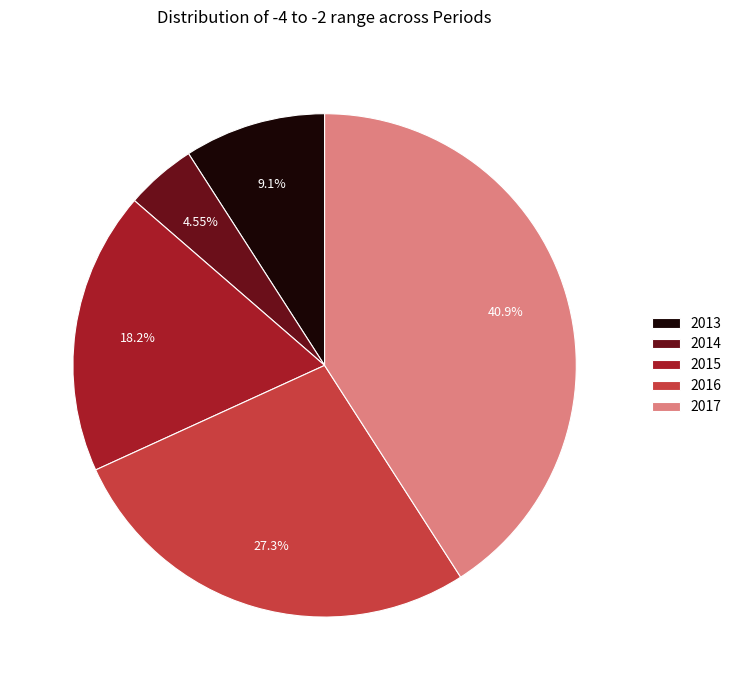

Count the number of slices in the pie.

5